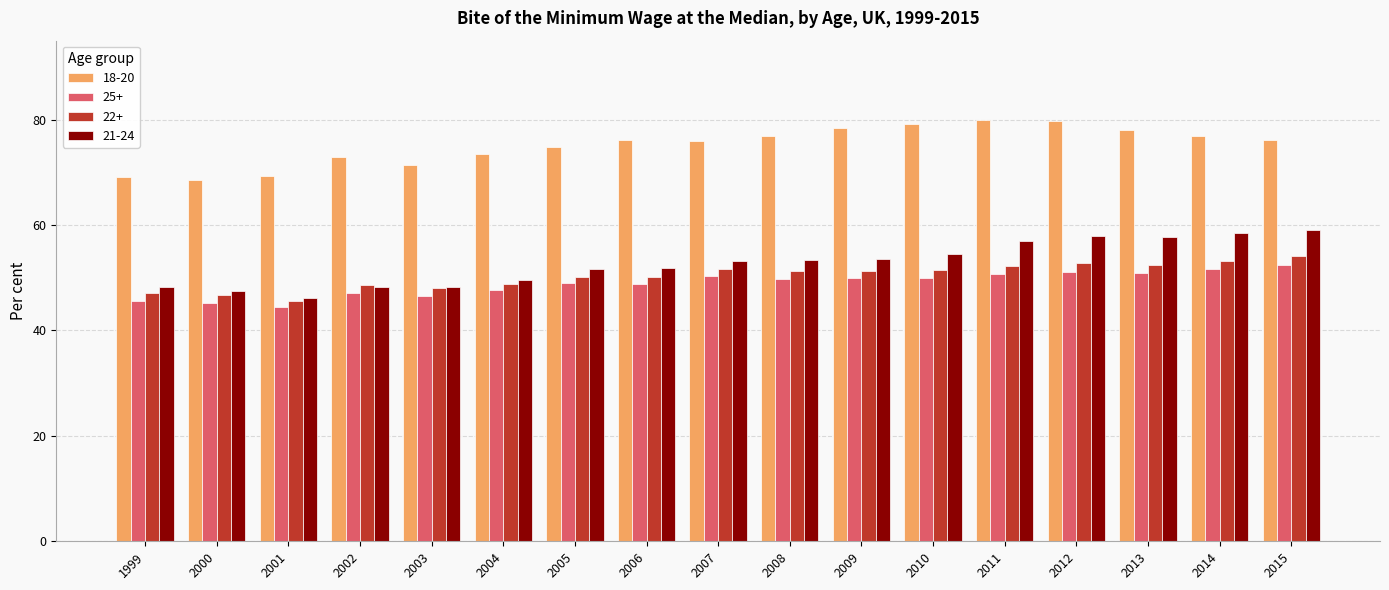

Which series has the largest range (max minus min)?

21-24